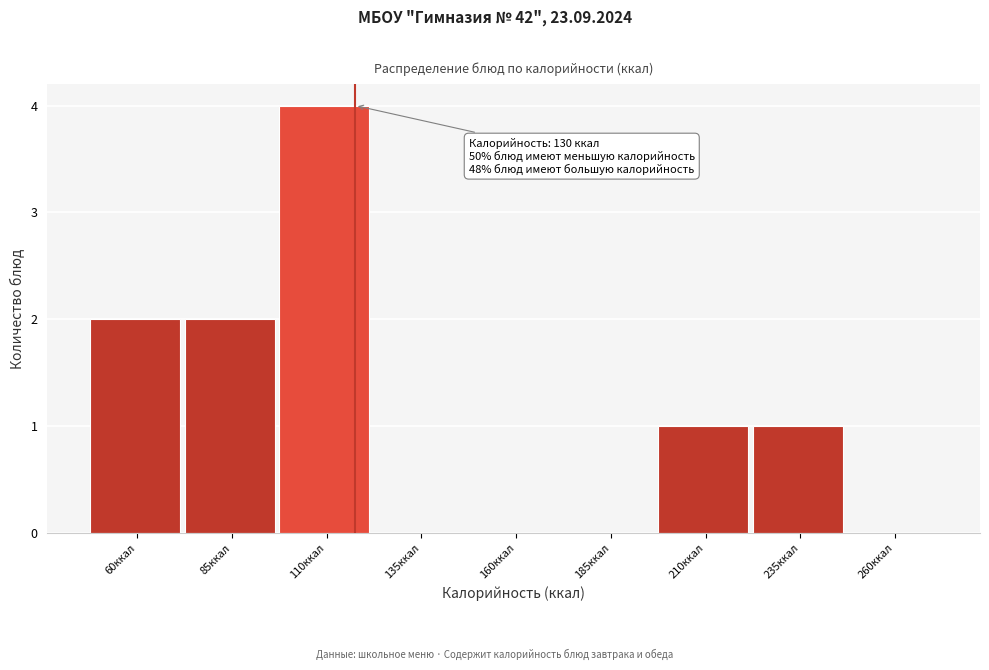

Reading left to right, what are all the values shown in this chart?

60ккал=2	85ккал=2	110ккал=4	135ккал=0	160ккал=0	185ккал=0	210ккал=1	235ккал=1	260ккал=0